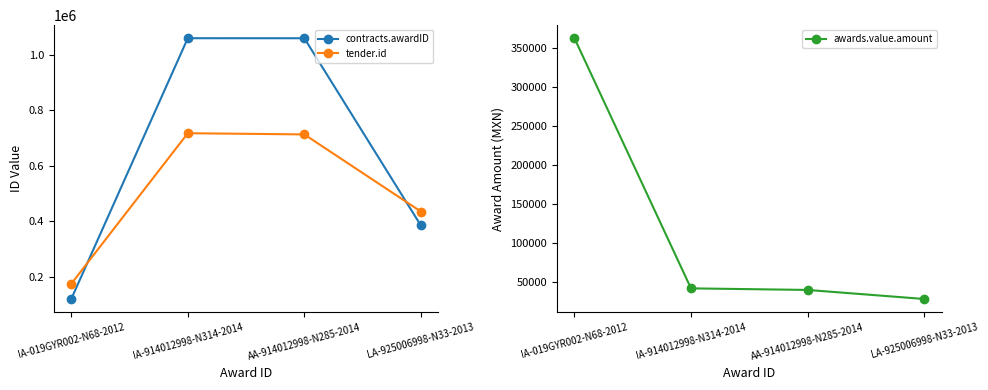

At which label does awards.value.amount reach its minimum?

LA-925006998-N33-2013